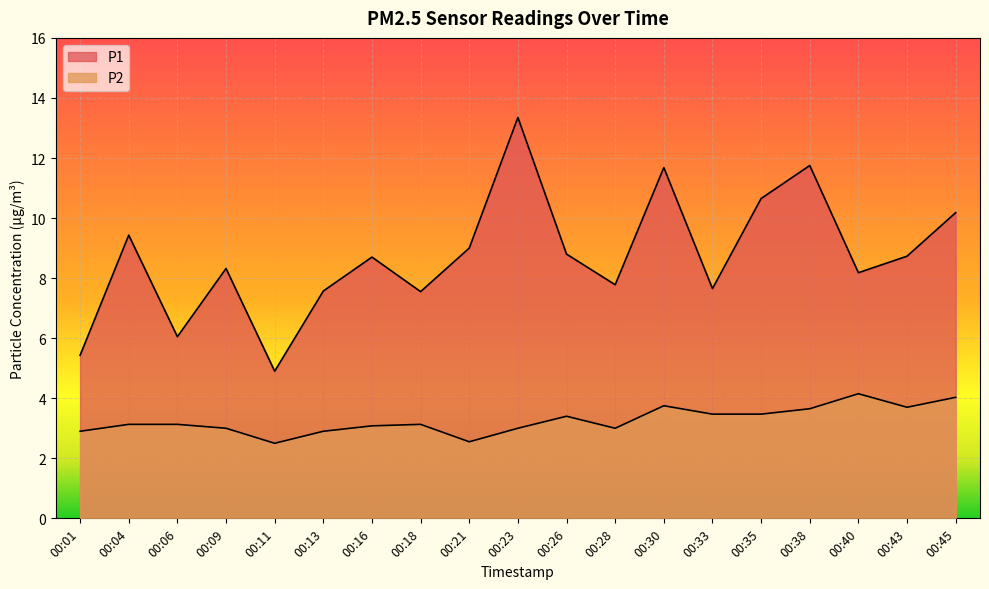

List the labels in order of P1 value, largest first.

00:23, 00:38, 00:30, 00:35, 00:45, 00:04, 00:21, 00:26, 00:43, 00:16, 00:09, 00:40, 00:28, 00:33, 00:13, 00:18, 00:06, 00:01, 00:11